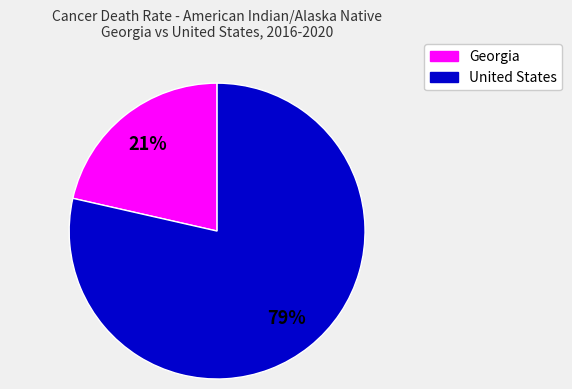

To the nearest percent, what is the average slice percentage?

50%